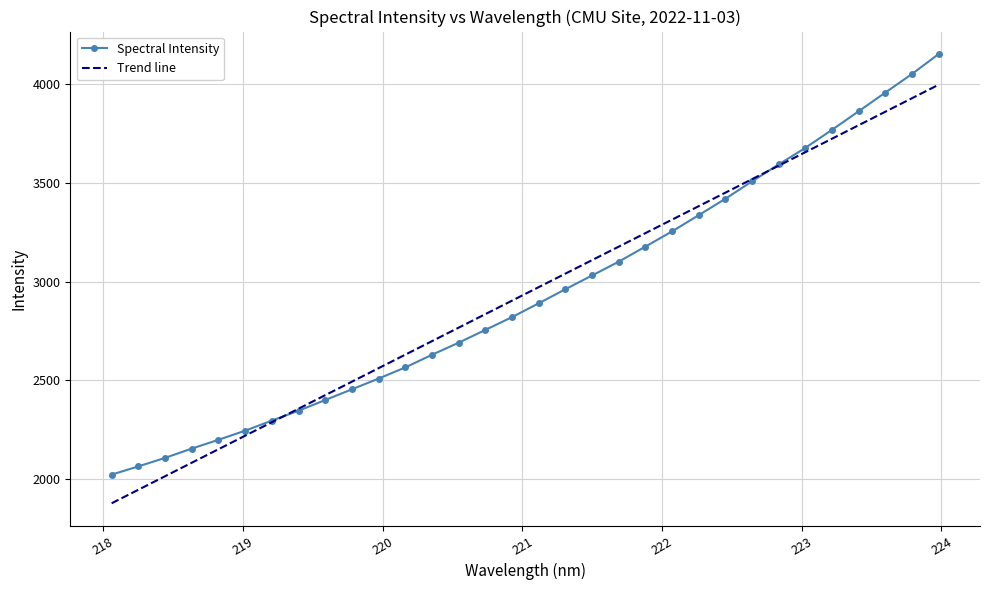

Which series has the largest range (max minus min)?

Spectral Intensity